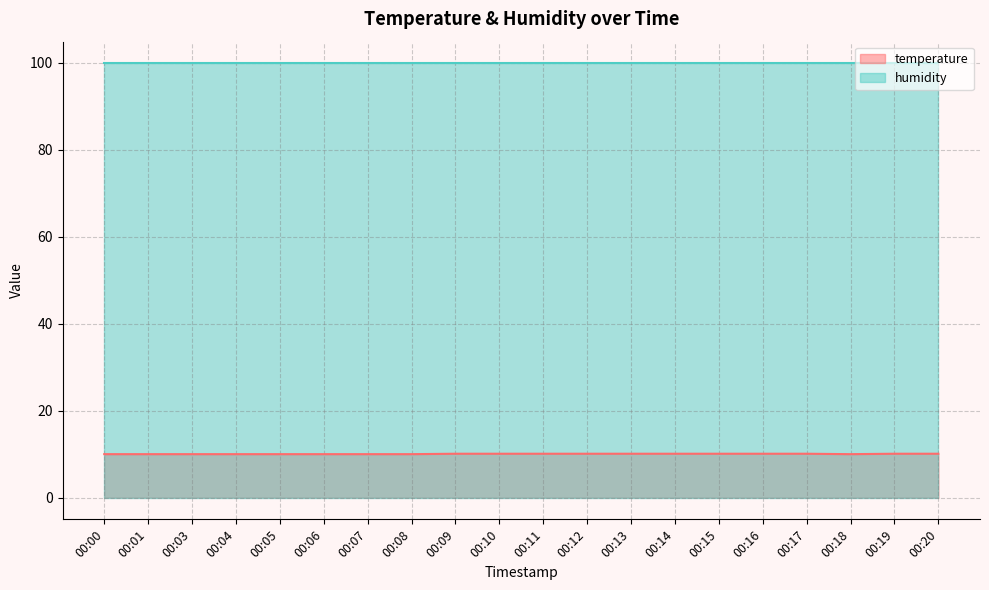

What is the difference between the maximum and minimum values?

0.1